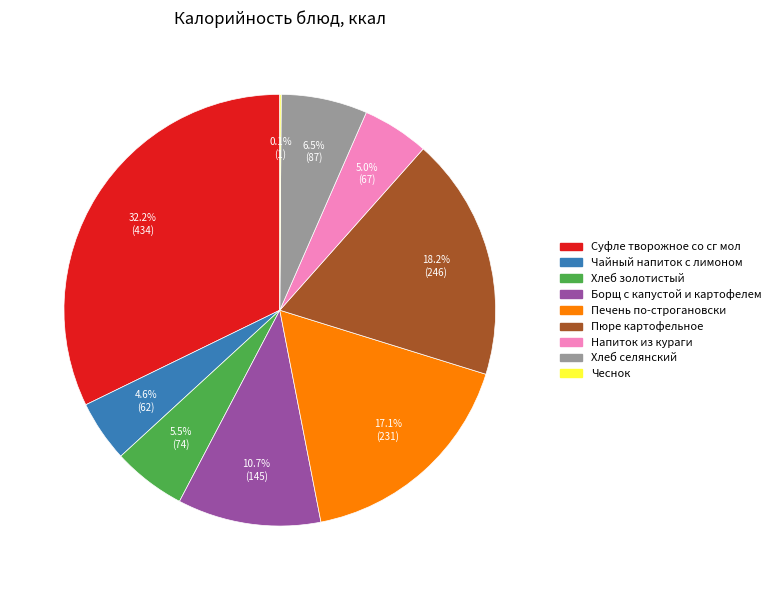

What is the ratio of the value at Пюре картофельное to the value at Суфле творожное со сг мол?

0.6